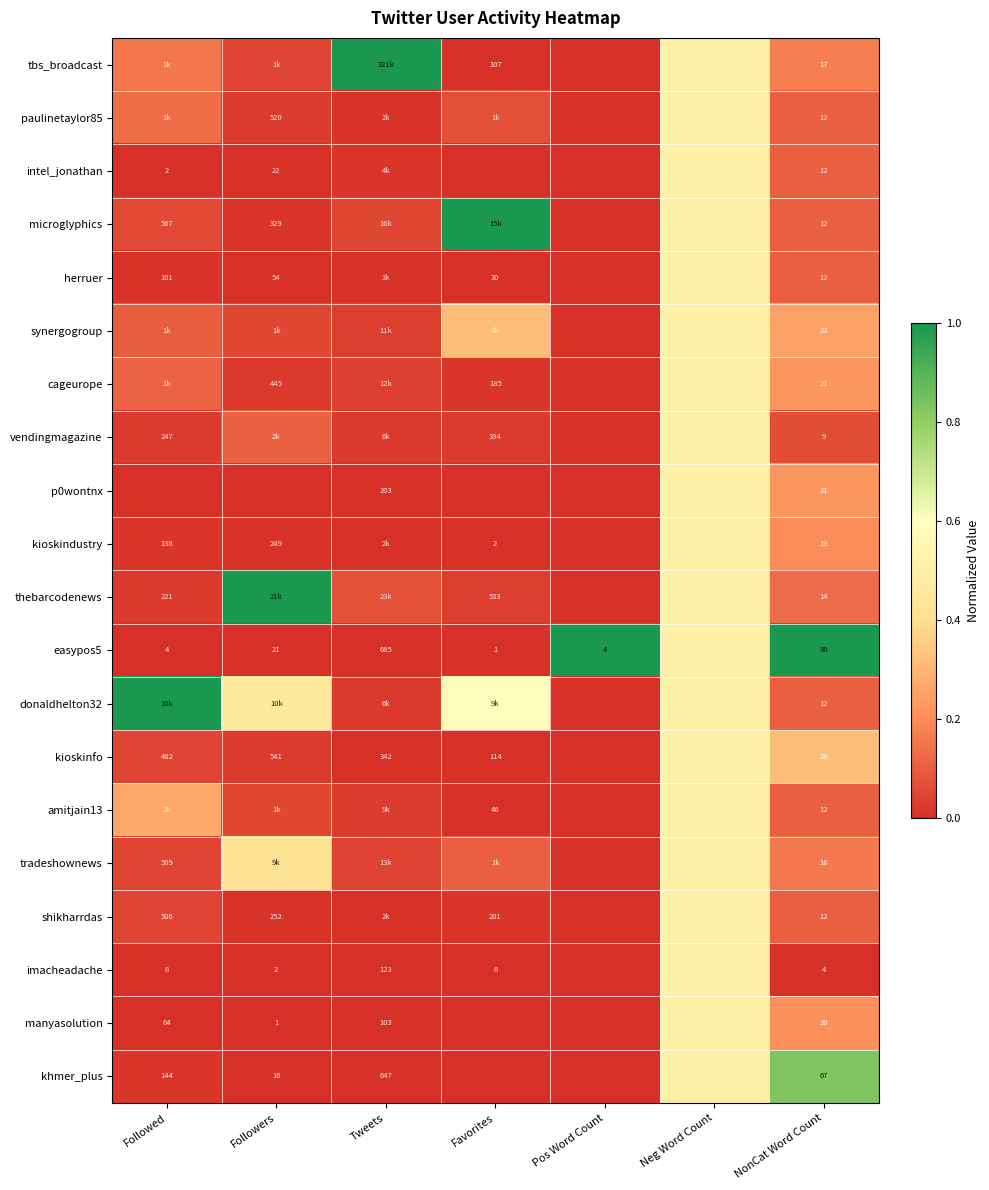

Which category has the highest value across all series?

Tweets